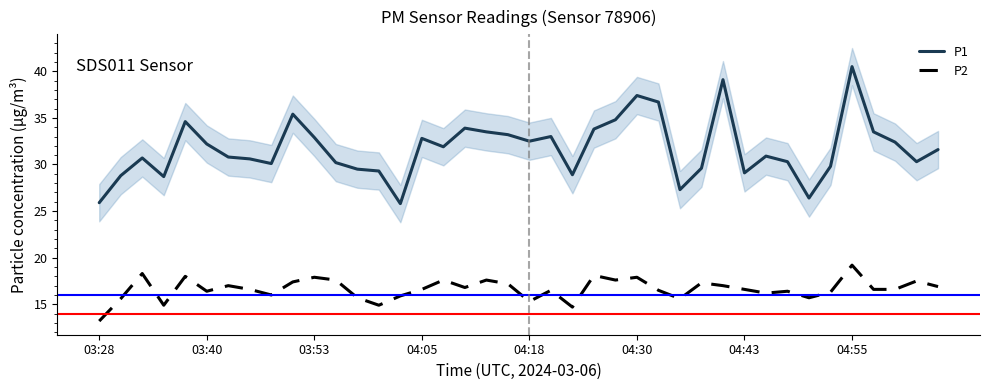

What is the average value of the P1 series?

31.7